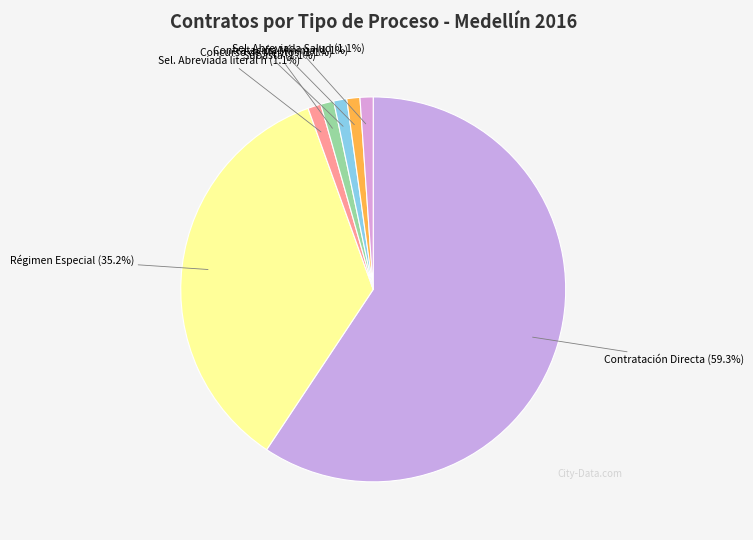

What is the majority slice?

Contratación Directa (Ley 1150 de 2007)